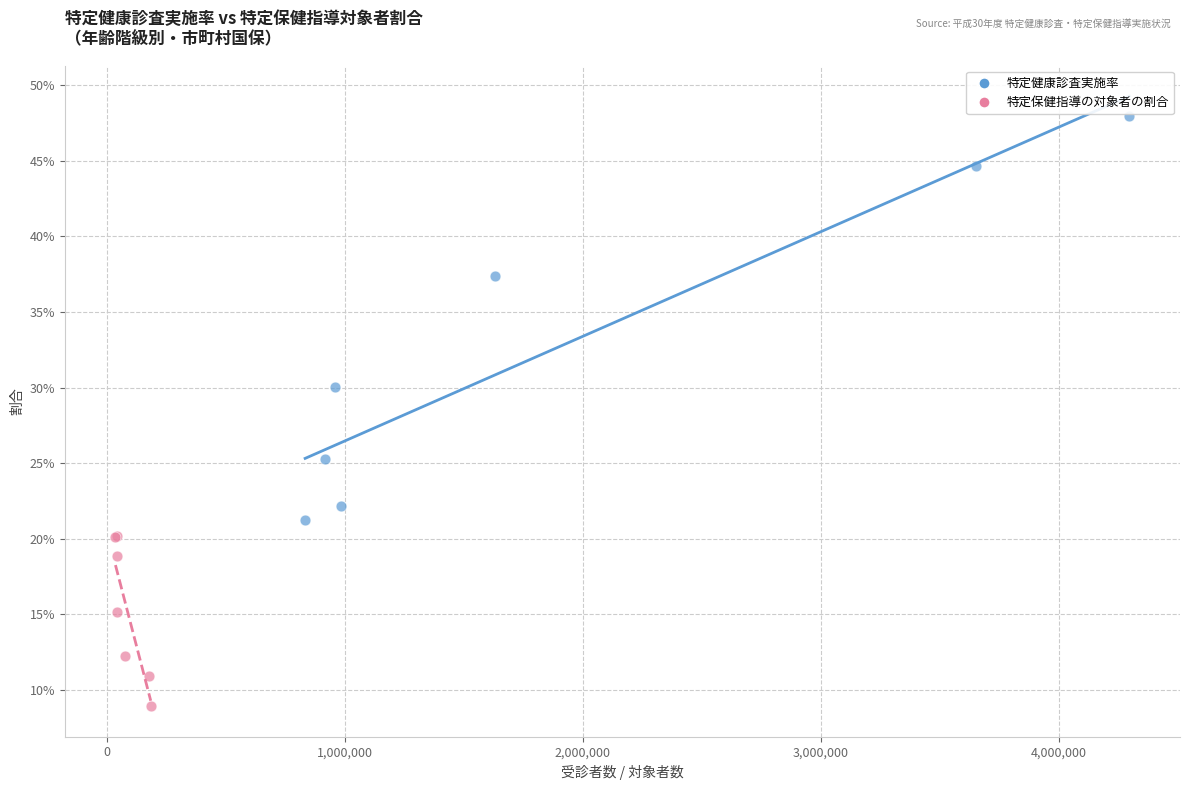

Which series contains the highest Y value?

特定健康診査実施率